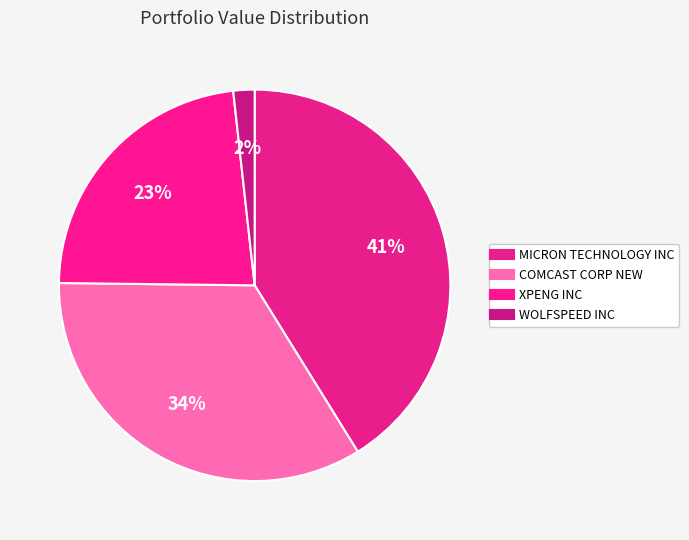

Between XPENG INC and MICRON TECHNOLOGY INC, which is larger?

MICRON TECHNOLOGY INC